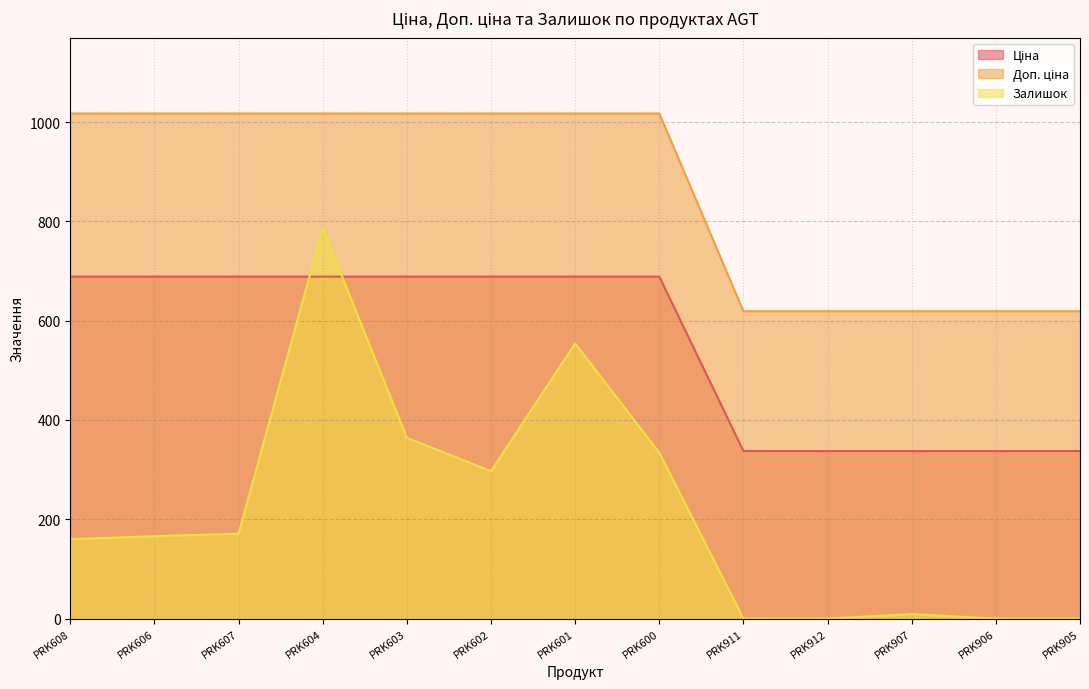

Which category has the highest value in the Залишок series?

PRK604